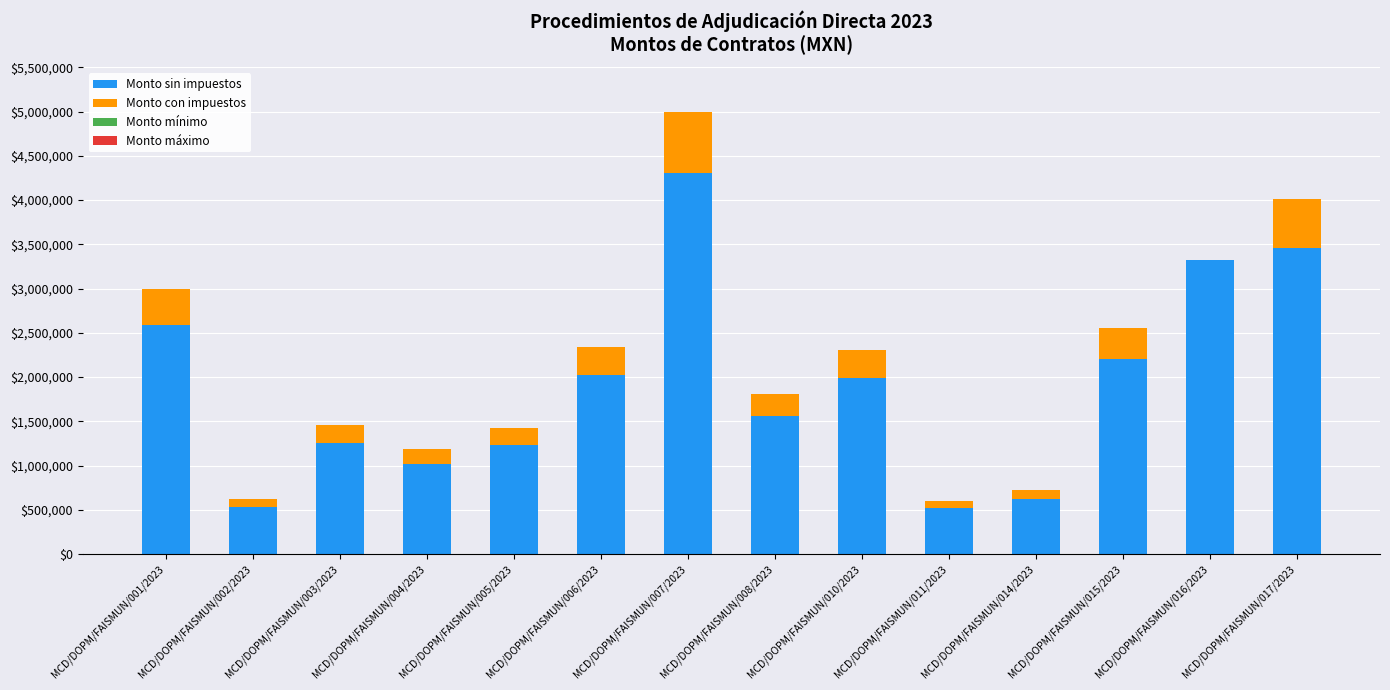

Does the chart contain stacked bars?

Yes